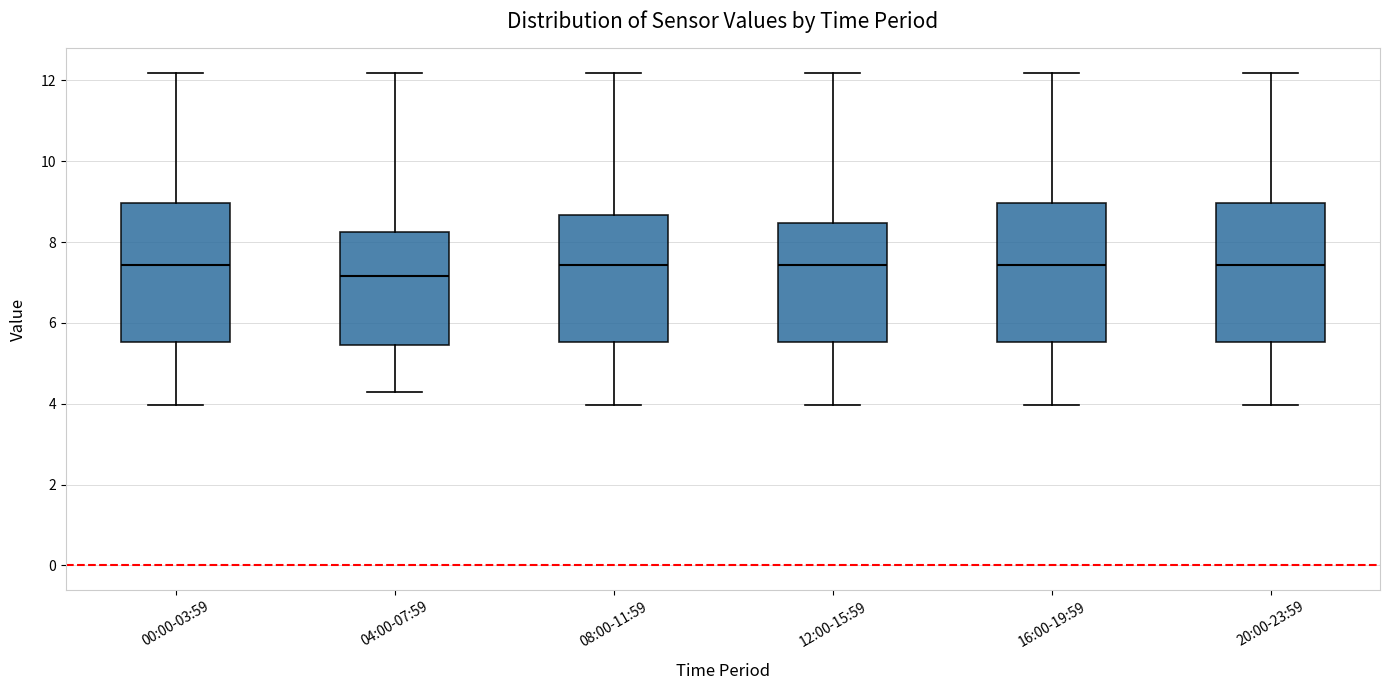

Where does the median line of the box for 00:00-03:59 sit on the y-axis? The values are not printed on the chart, so give them approximately, as read against the axis.

7.4